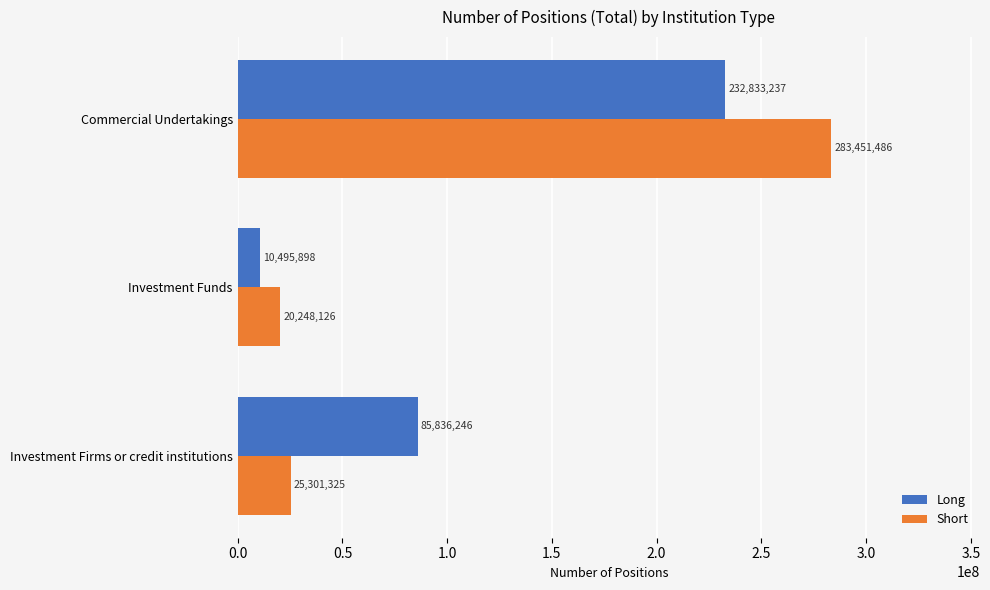

Which series has the largest range (max minus min)?

Short